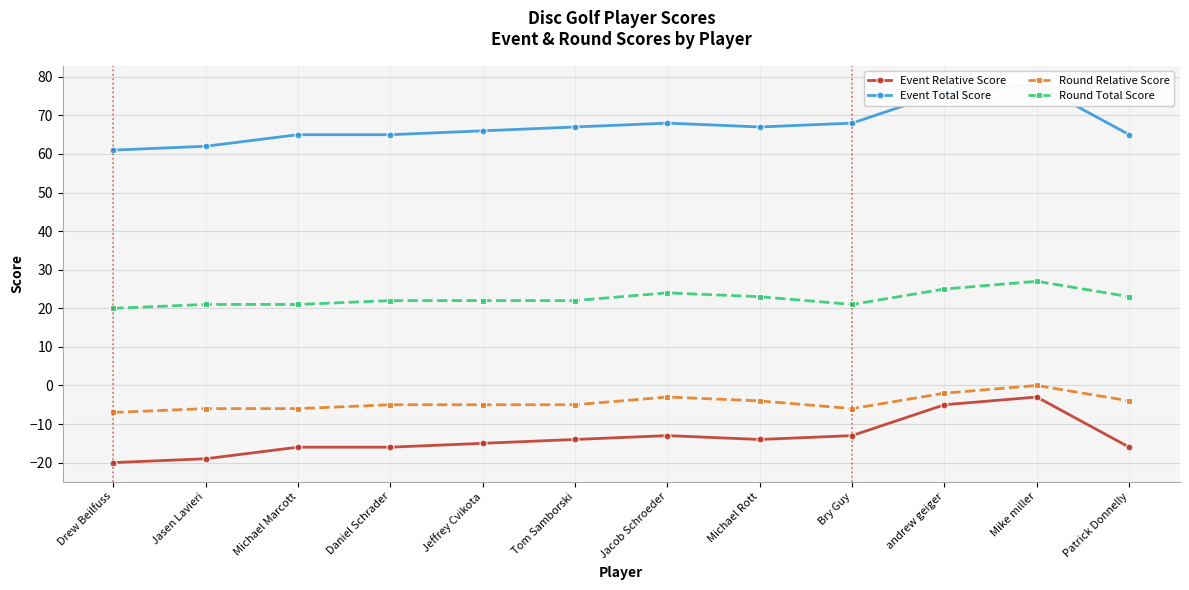

What is the average value of the Round Relative Score series?

-4